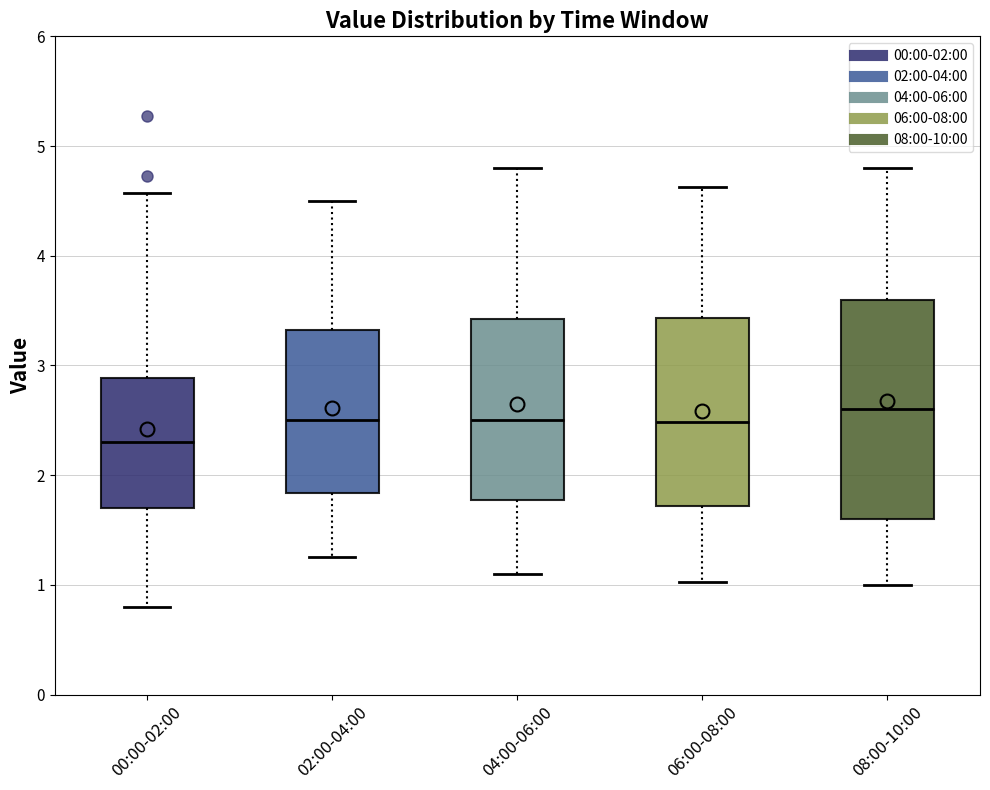

Reading left to right, read every box against the y-axis: the position of its median line, the range the box covers, and the ends of its whiskers. The values are not printed on the chart, so give them approximately, as read against the axis.

00:00-02:00: median 2.3, box 1.7 to 2.9, whiskers 0.8 to 4.6
02:00-04:00: median 2.5, box 1.8 to 3.3, whiskers 1.3 to 4.5
04:00-06:00: median 2.5, box 1.8 to 3.4, whiskers 1.1 to 4.8
06:00-08:00: median 2.5, box 1.7 to 3.4, whiskers 1.0 to 4.6
08:00-10:00: median 2.6, box 1.6 to 3.6, whiskers 1.0 to 4.8